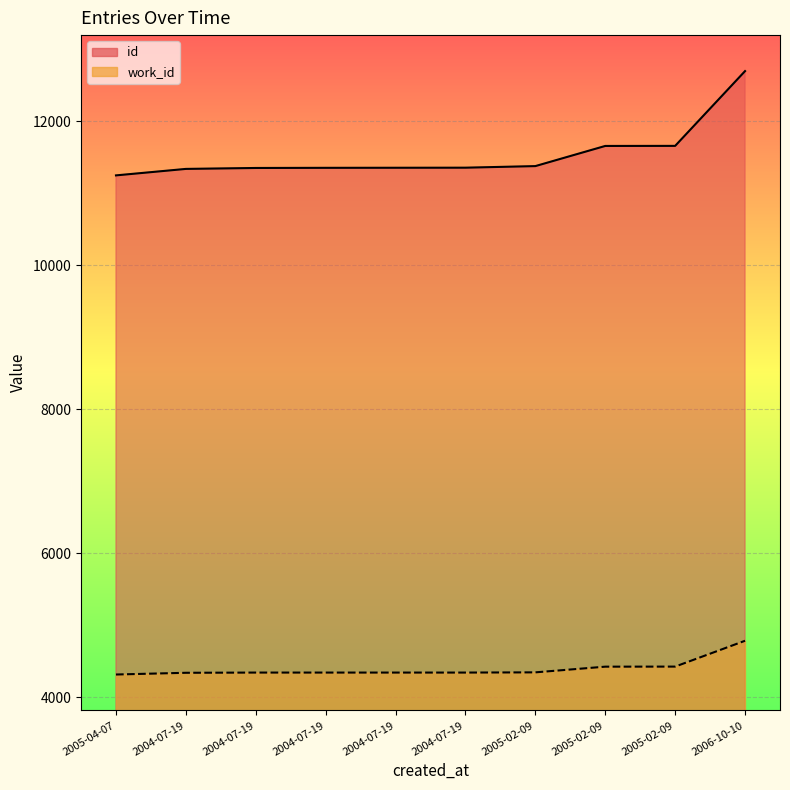

Which category has the highest value across all series?

2006-10-10